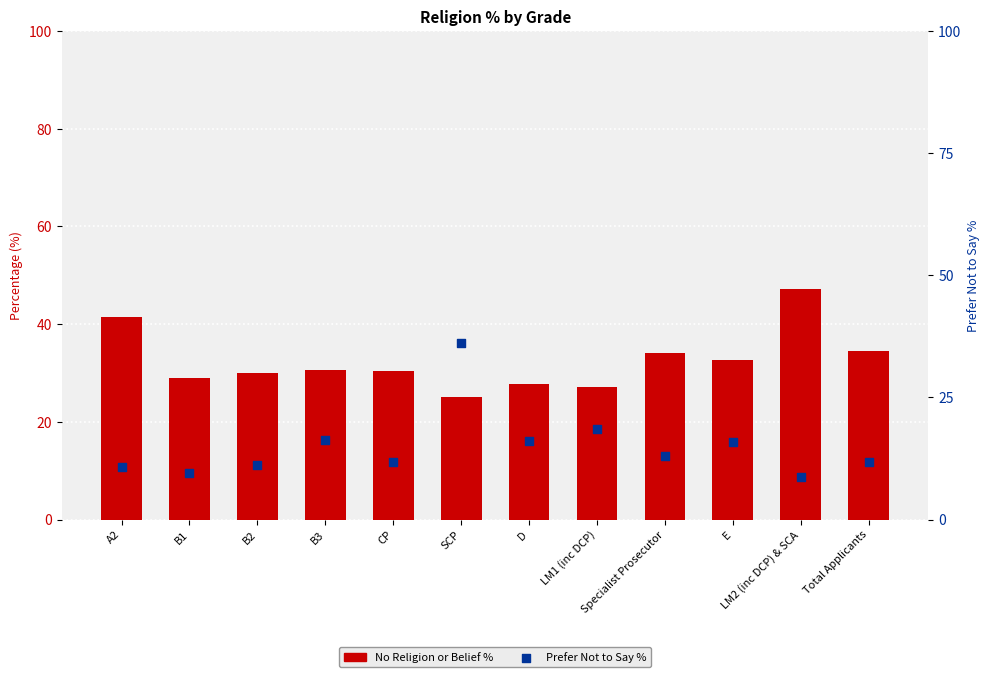

What are all the series names shown in the legend?

No Religion or Belief %, Prefer Not to Say %